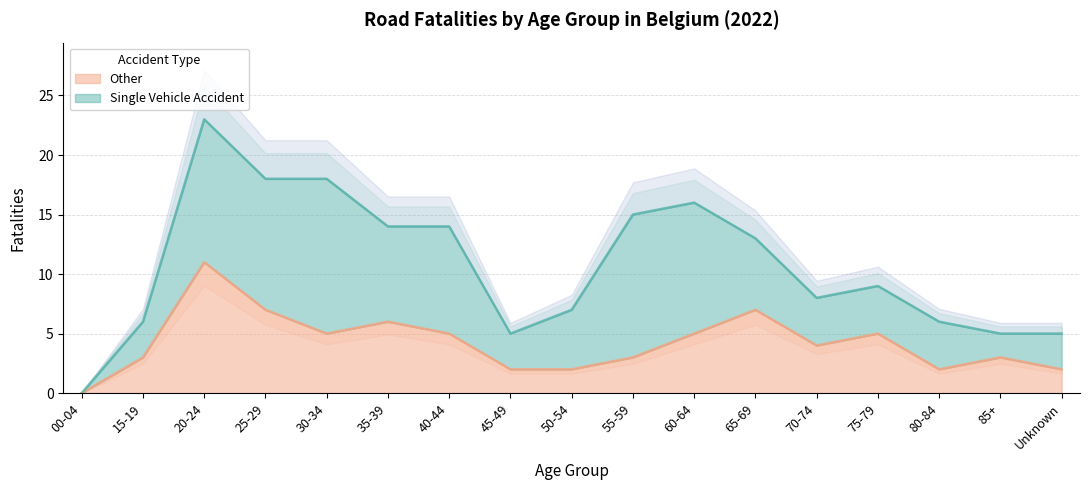

Approximately how many times larger is the value at 70-74 compared to 20-24?

0.4